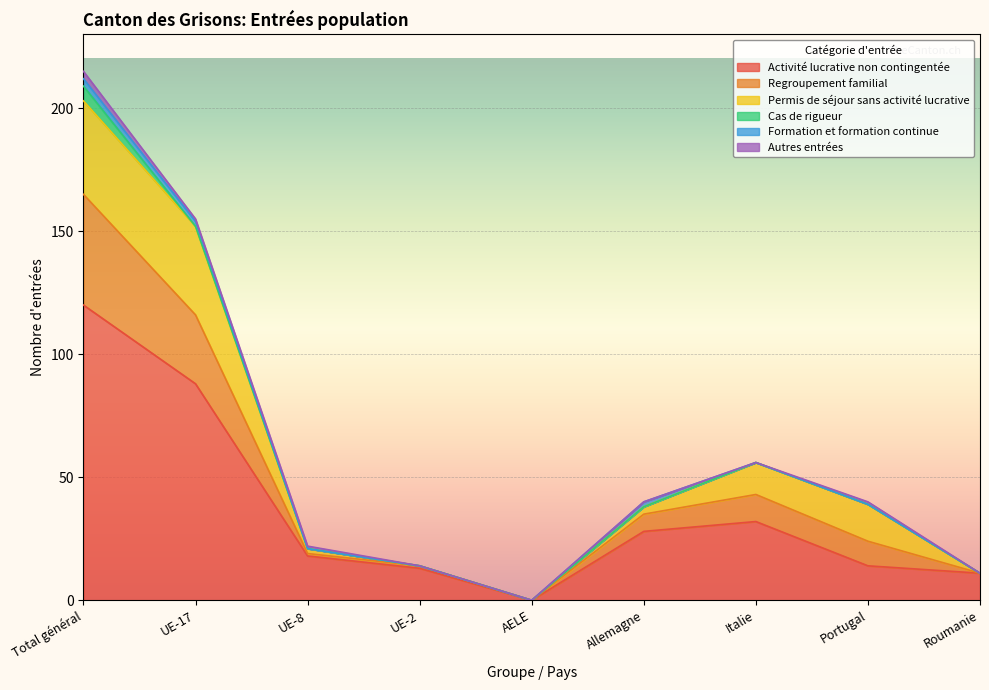

Which series has the widest spread of values?

Activité lucrative non contingentée